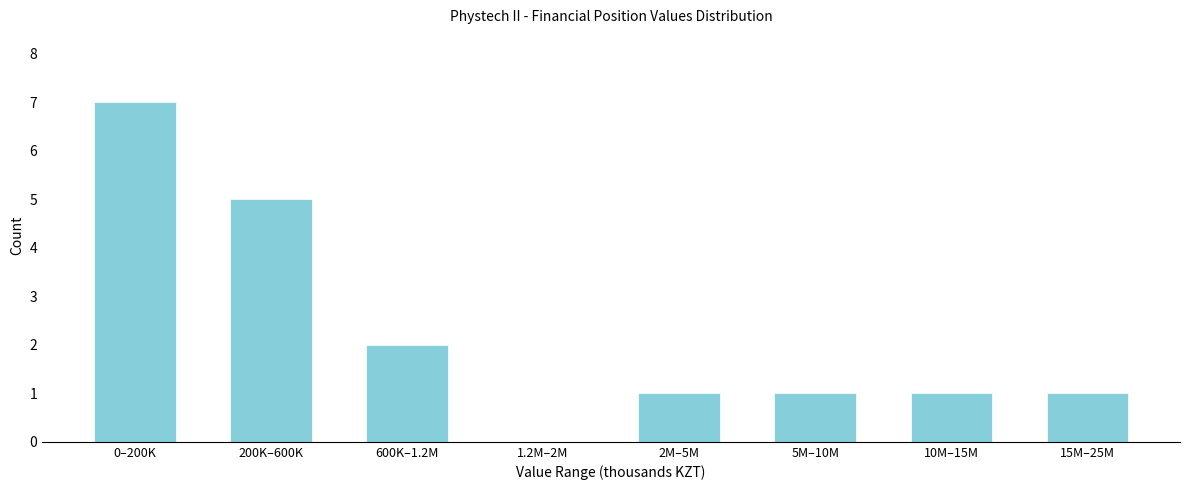

Reading left to right, what are all the values shown in this chart?

0–200K=7	200K–600K=5	600K–1.2M=2	1.2M–2M=0	2M–5M=1	5M–10M=1	10M–15M=1	15M–25M=1